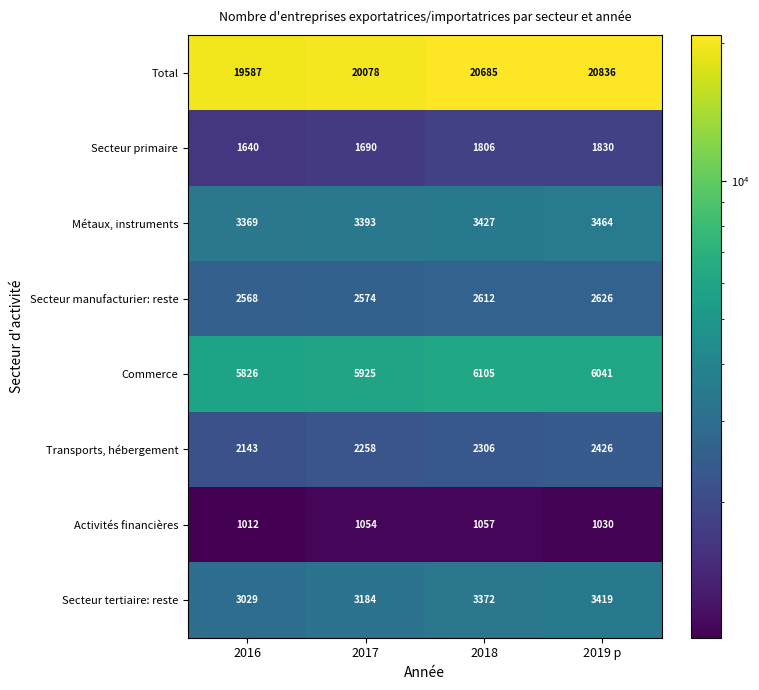

What is the smallest value displayed?

1012